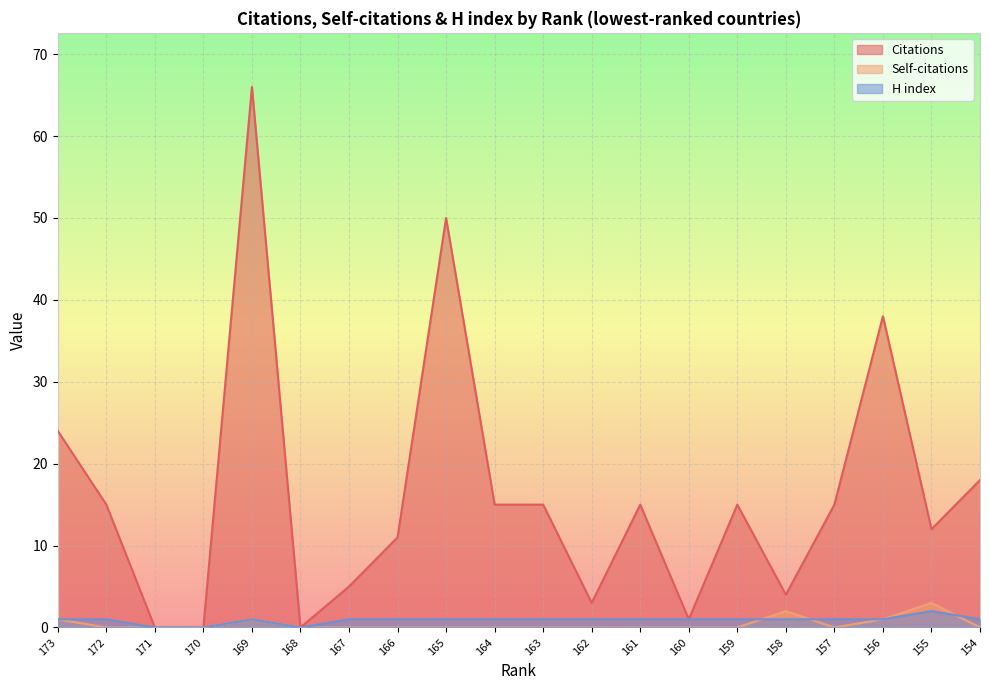

Between 162 and 154, which series saw the biggest shift?

Citations